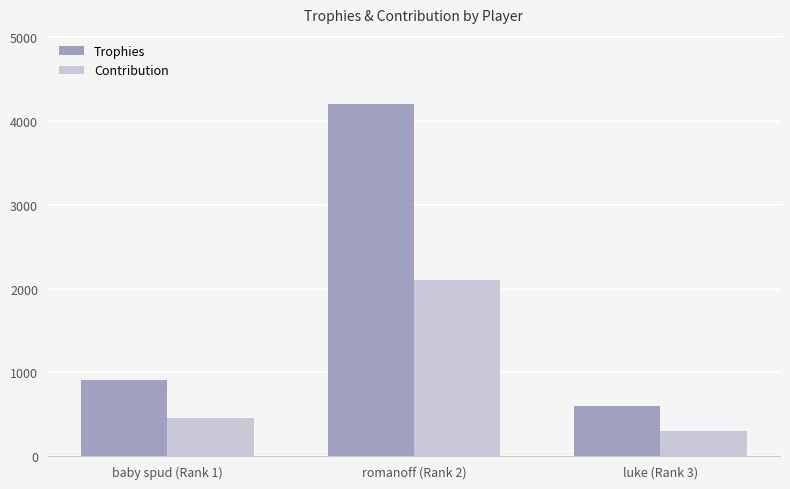

The value of Contribution at romanoff (Rank 2) is 518. True or false?

False